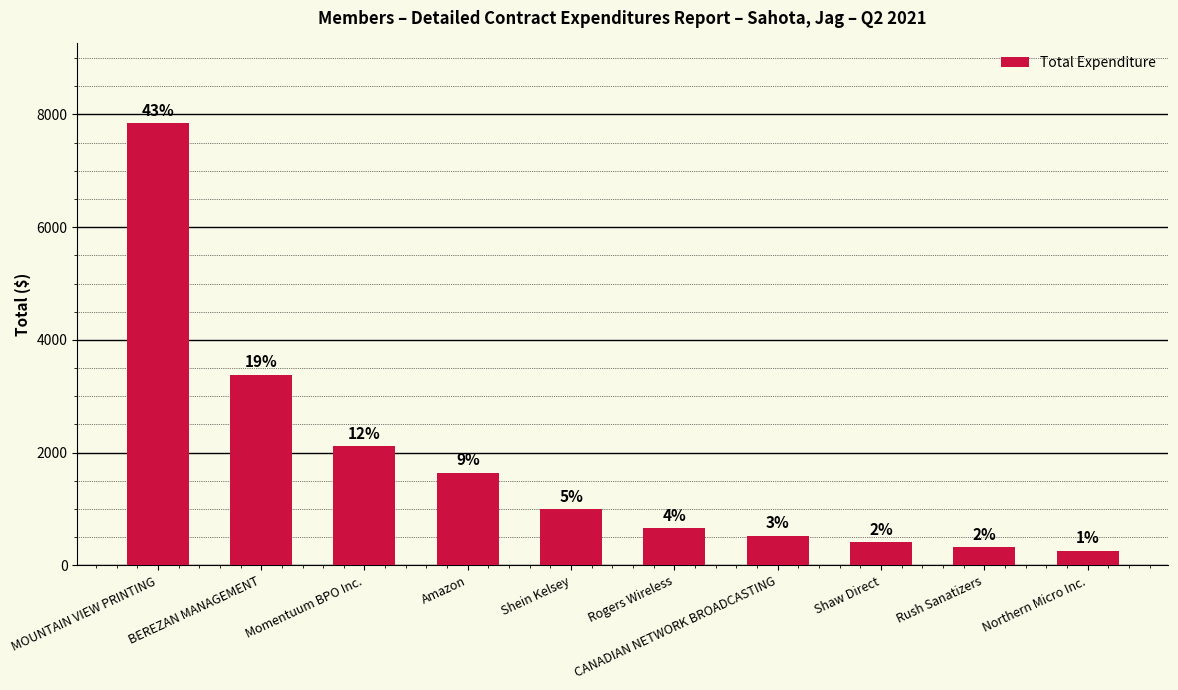

Which label corresponds to the largest value in the chart?

MOUNTAIN VIEW PRINTING